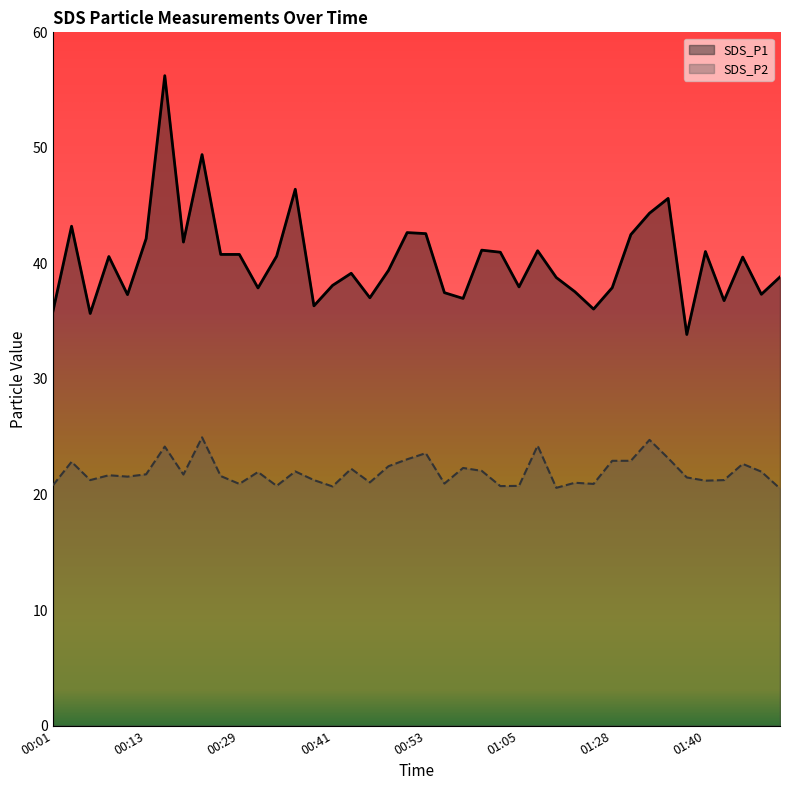

Rank the categories by SDS_P1 value from lowest to highest.

01:38, 00:06, 00:01, 01:15, 00:38, 01:43, 00:58, 00:46, 00:11, 01:48, 00:55, 01:12, 00:31, 01:28, 01:05, 00:41, 01:10, 01:50, 00:43, 00:48, 01:45, 00:08, 00:33, 00:26, 00:29, 01:03, 01:40, 01:07, 01:00, 00:21, 00:13, 01:30, 00:53, 00:50, 00:03, 01:33, 01:36, 00:36, 00:24, 00:16